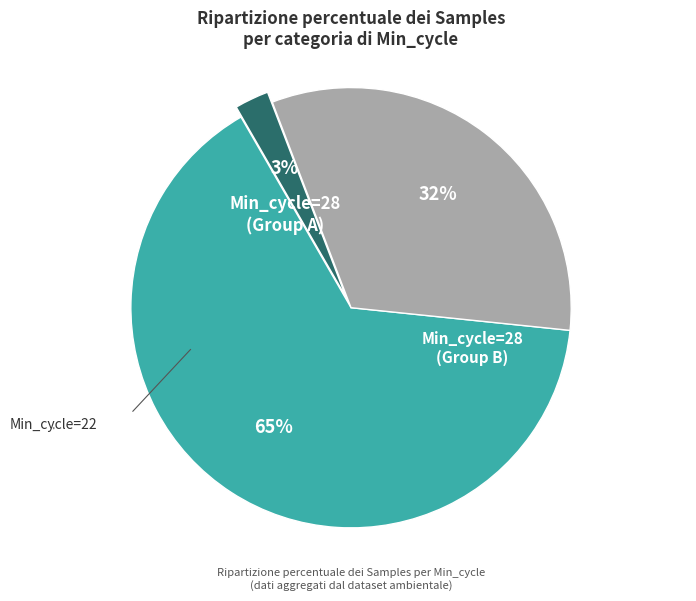

Is there any slice that represents more than half of the pie?

Yes